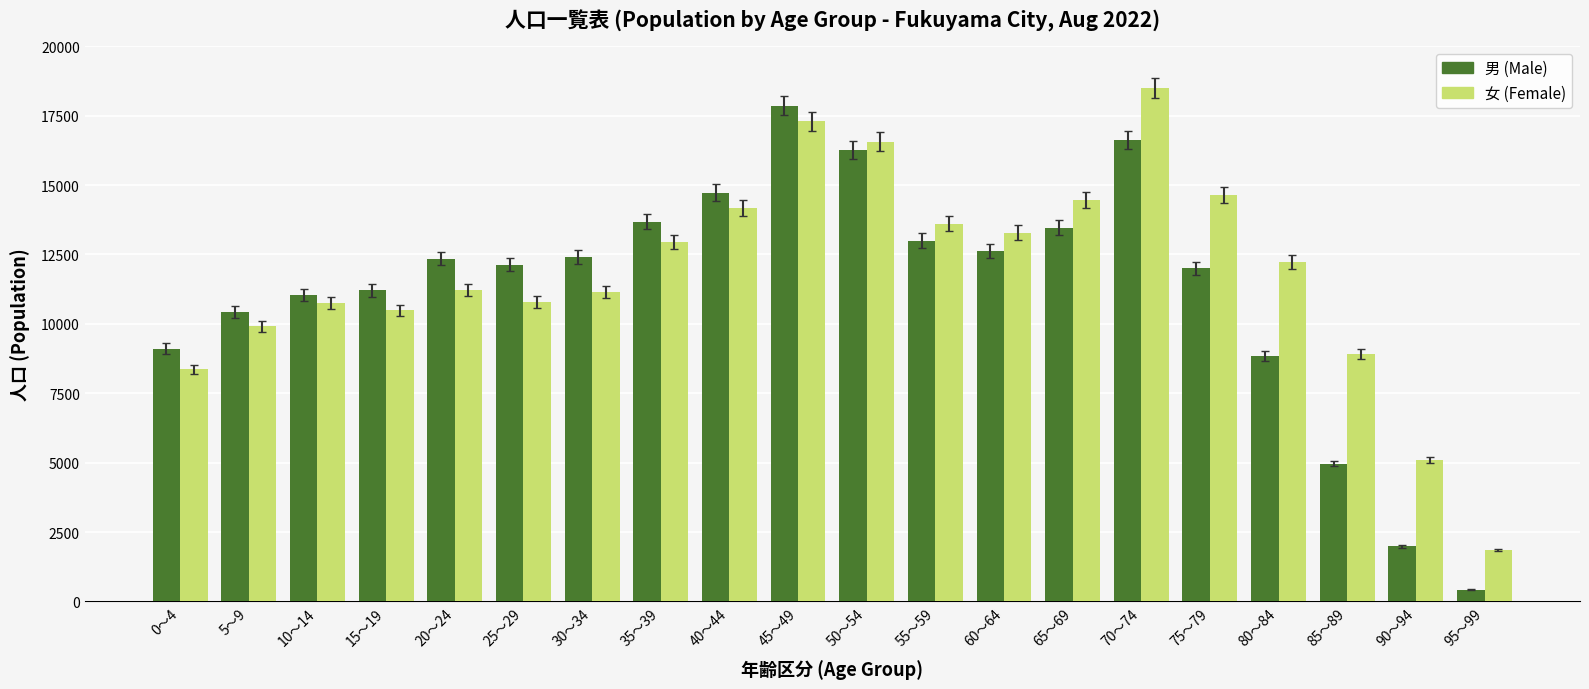

What is the minimum value shown in the chart?

430